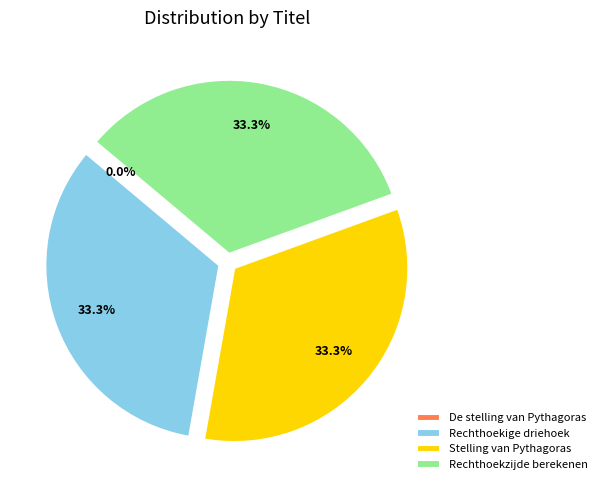

What is the ratio of the value at Rechthoekzijde berekenen to the value at Stelling van Pythagoras?

1.0